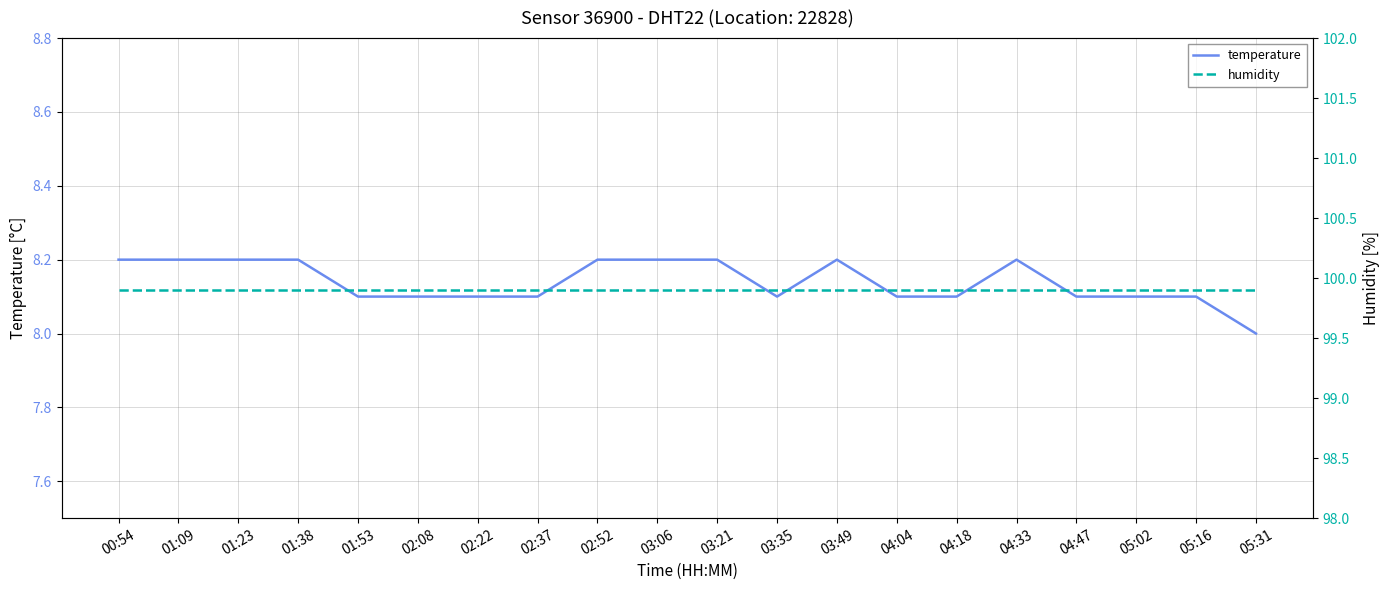

How many lines are shown in the chart?

2